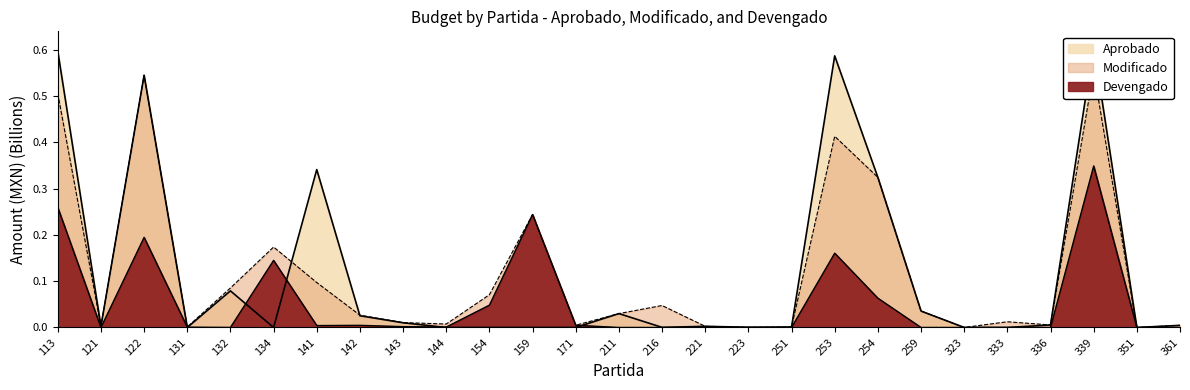

In Aprobado, how many points are lower than both neighbors (excluding endpoints)?

6